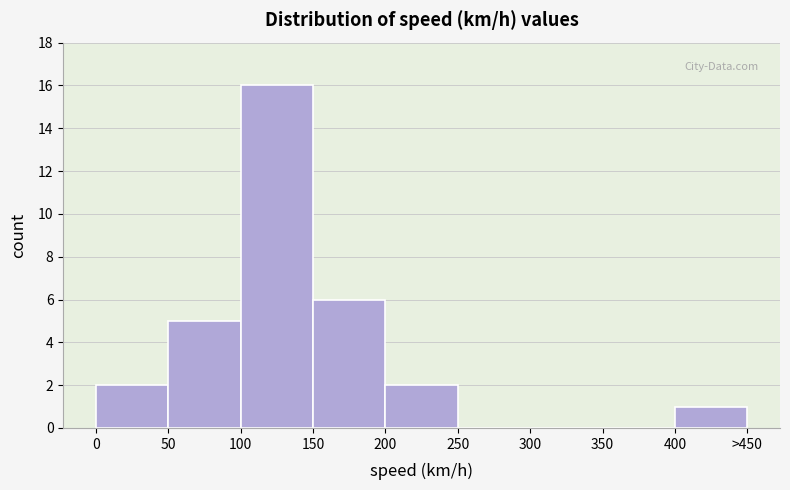

Reading left to right, what are all the values shown in this chart?

0=2	50=5	100=16	150=6	200=2	250=0	300=0	350=0	400=1